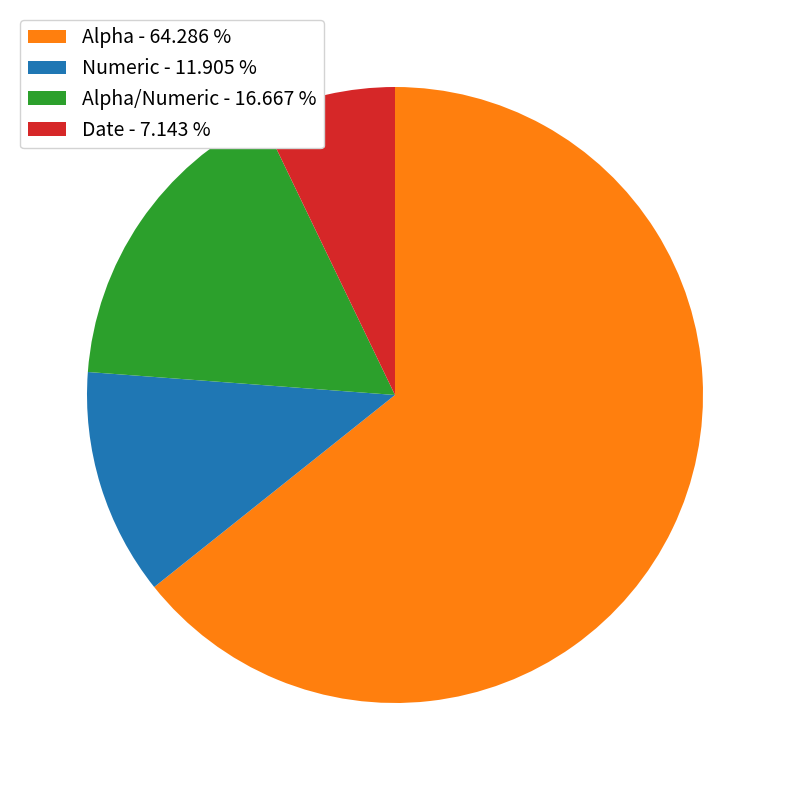

Which category has the biggest portion of the pie?

Alpha - 64.286 %